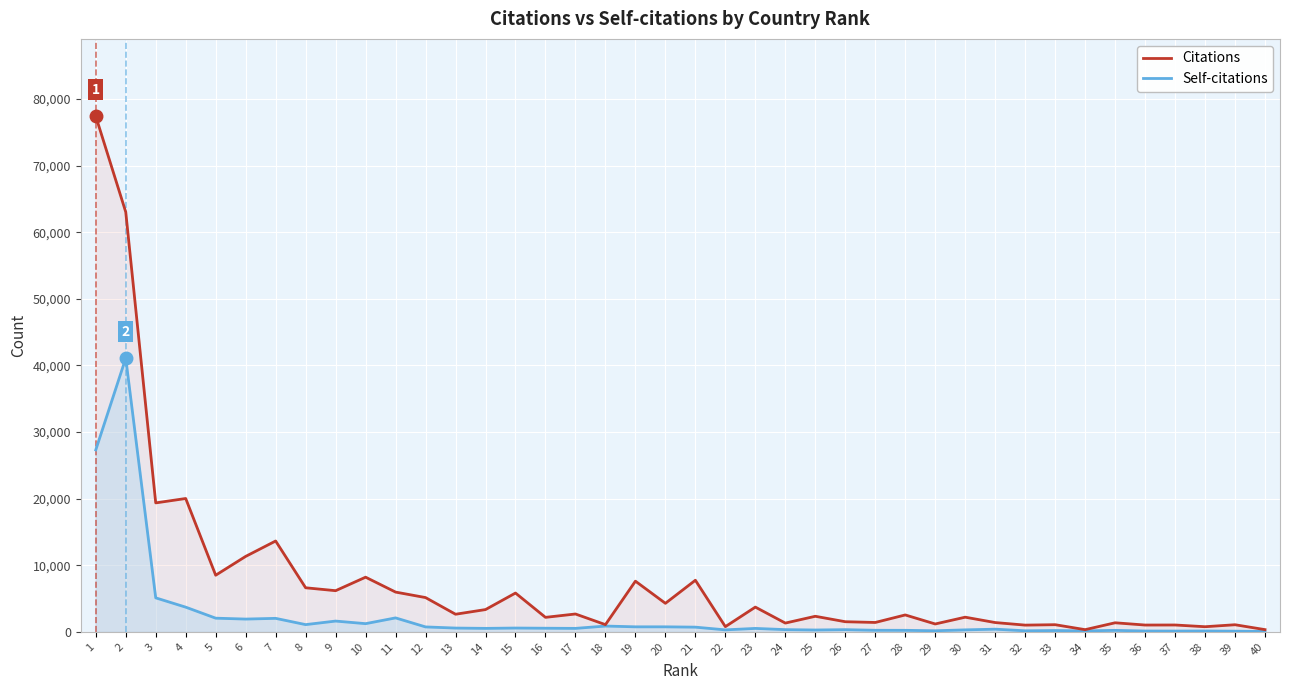

Rank the series by their average value, from highest to lowest.

Citations, Self-citations